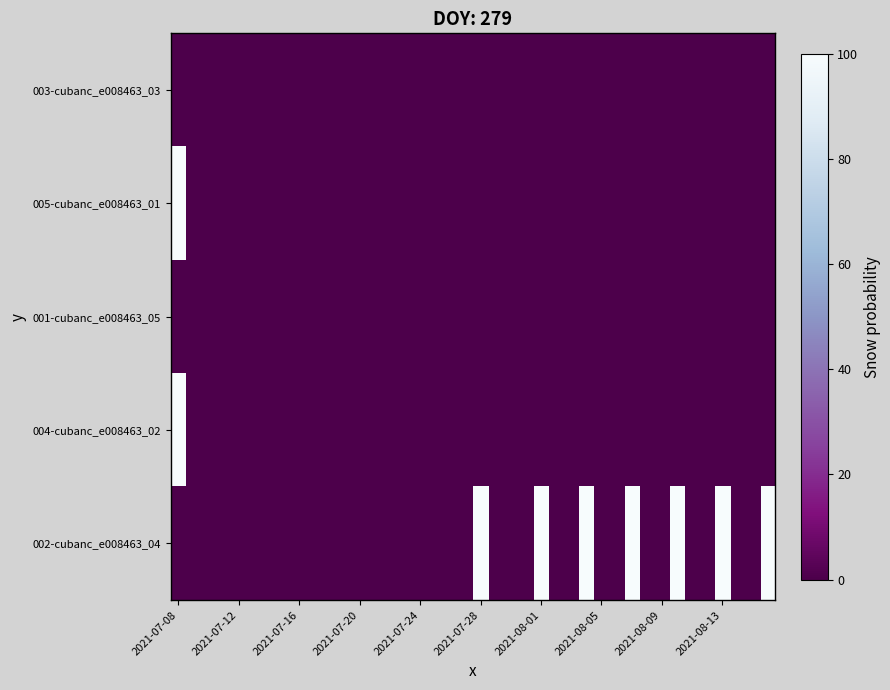

Which series has the largest total across all categories?

002-cubanc_e008463_04